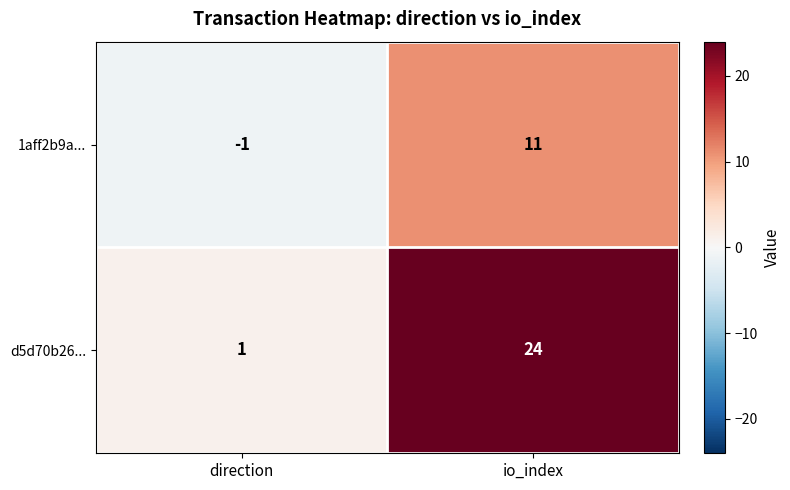

At which category does the chart reach its peak across all series?

io_index